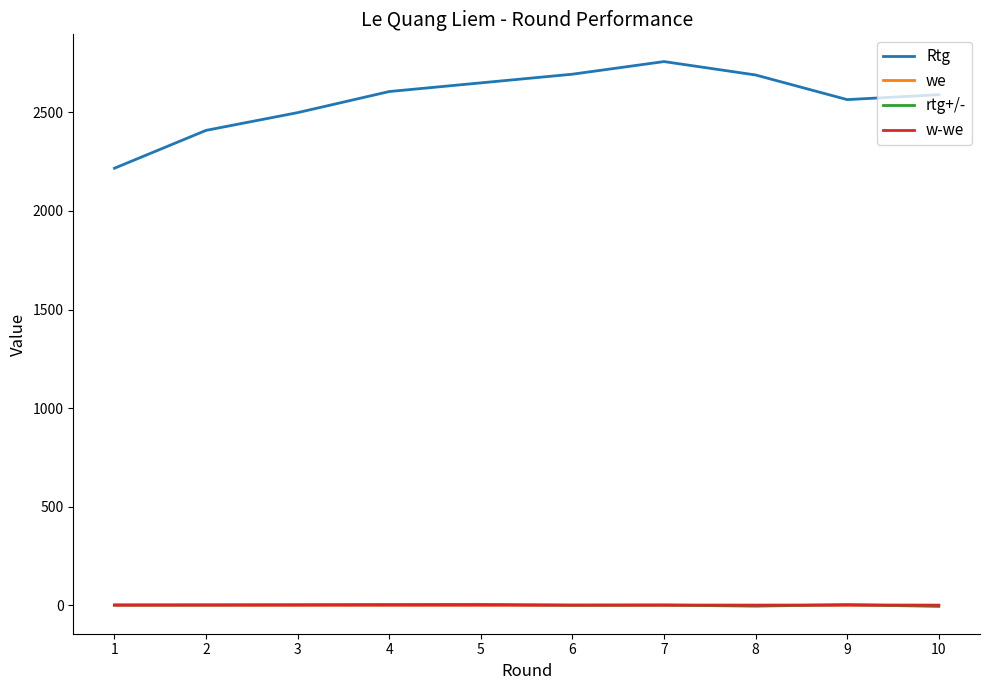

Which series has the largest total across all categories?

Rtg